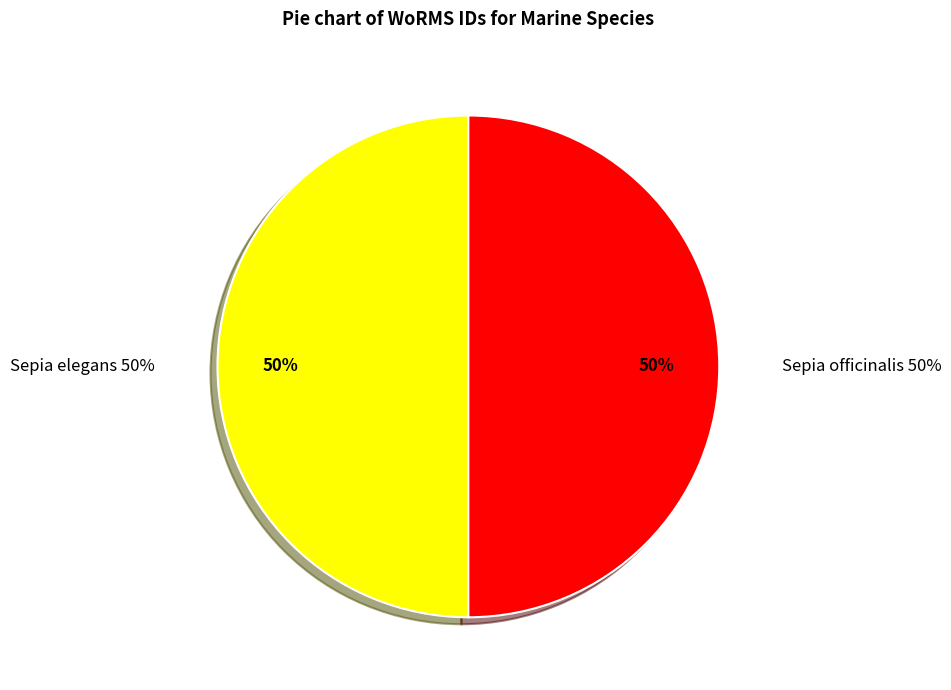

What percentage is the Sepia officinalis slice, to the nearest percent?

50%